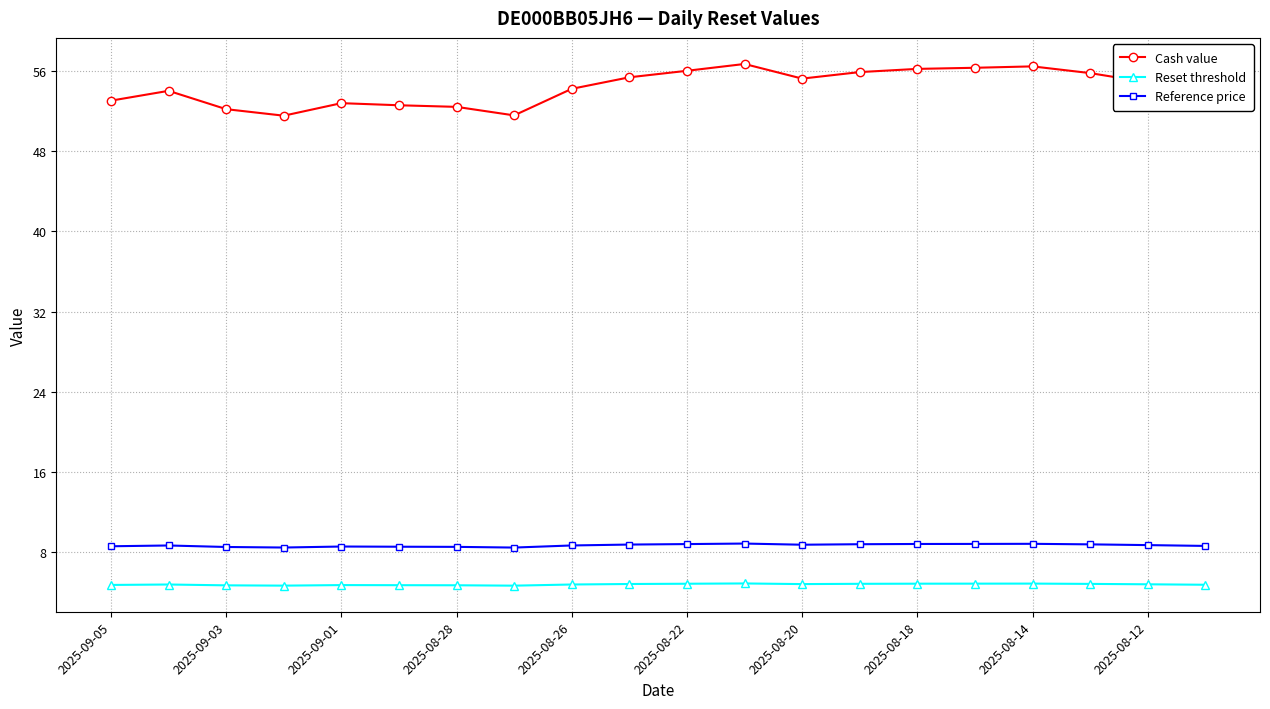

At how many categories does at least one series exceed 26?

20